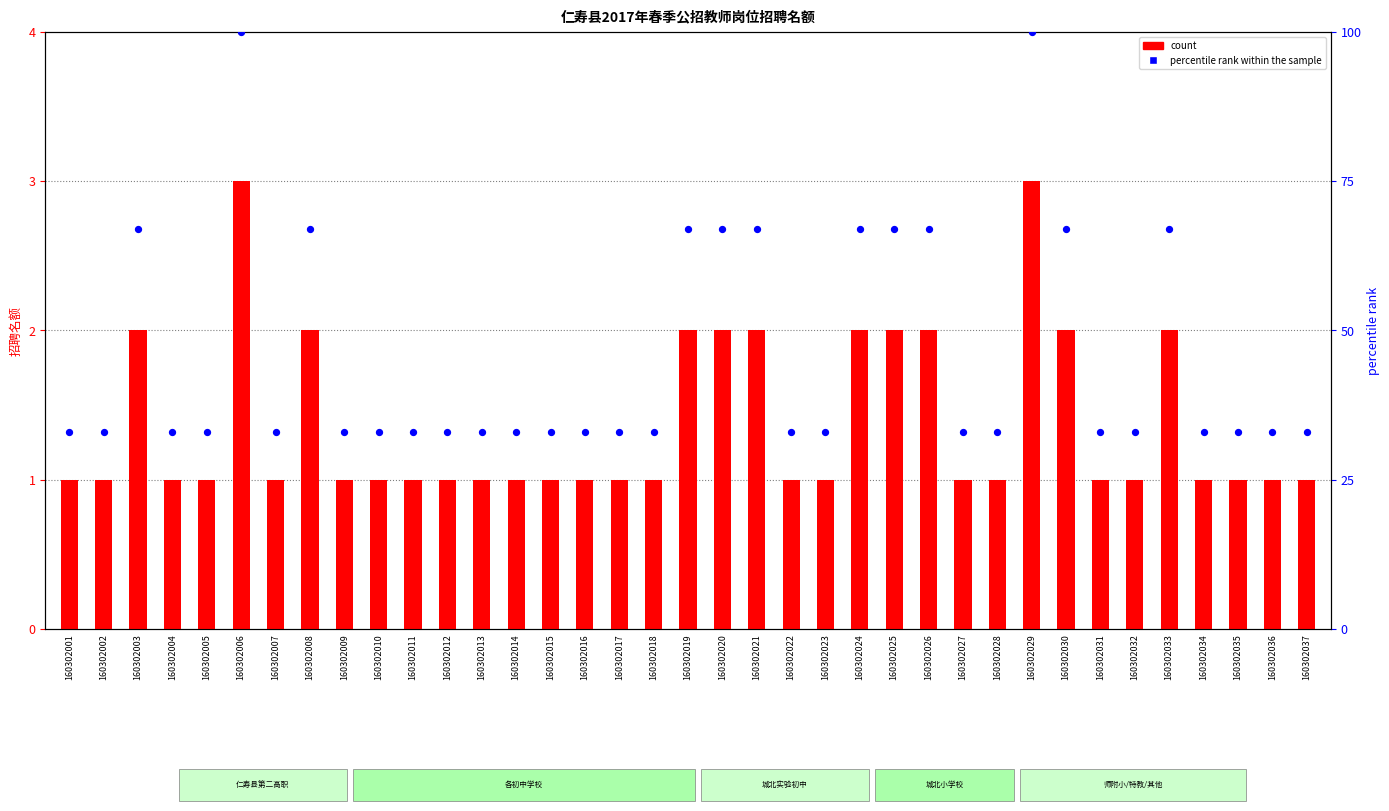

At how many categories does at least one series exceed 70?

2